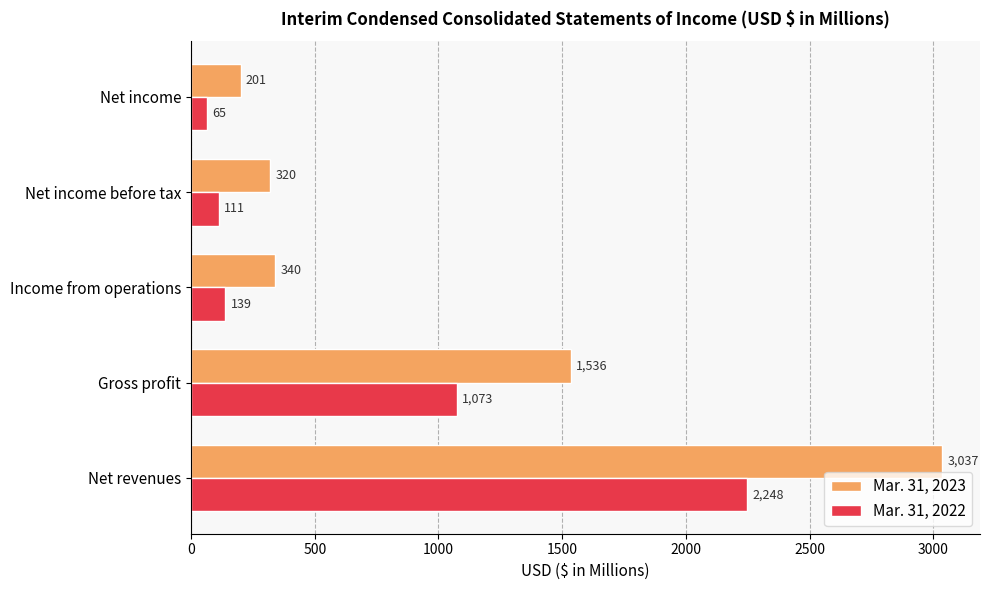

What is the lowest value of the Mar. 31, 2023 series?

201